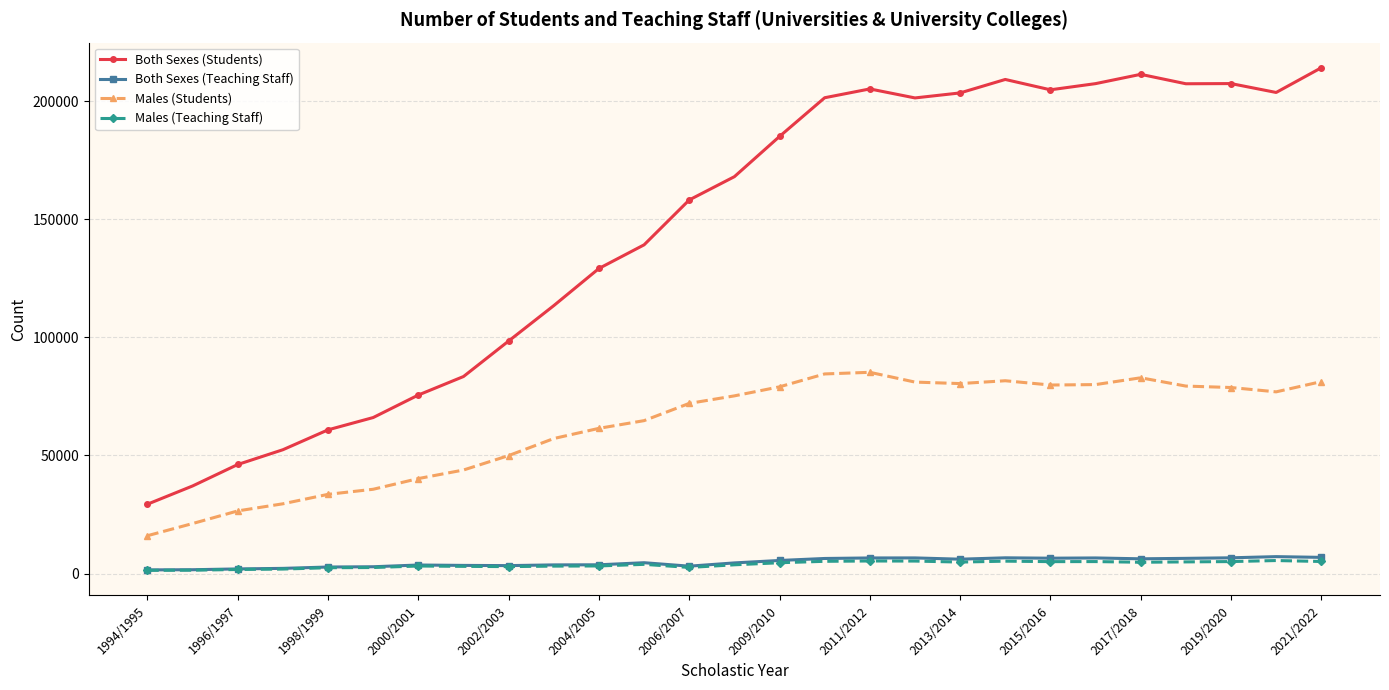

Which series has the widest spread of values?

Both Sexes (Students)